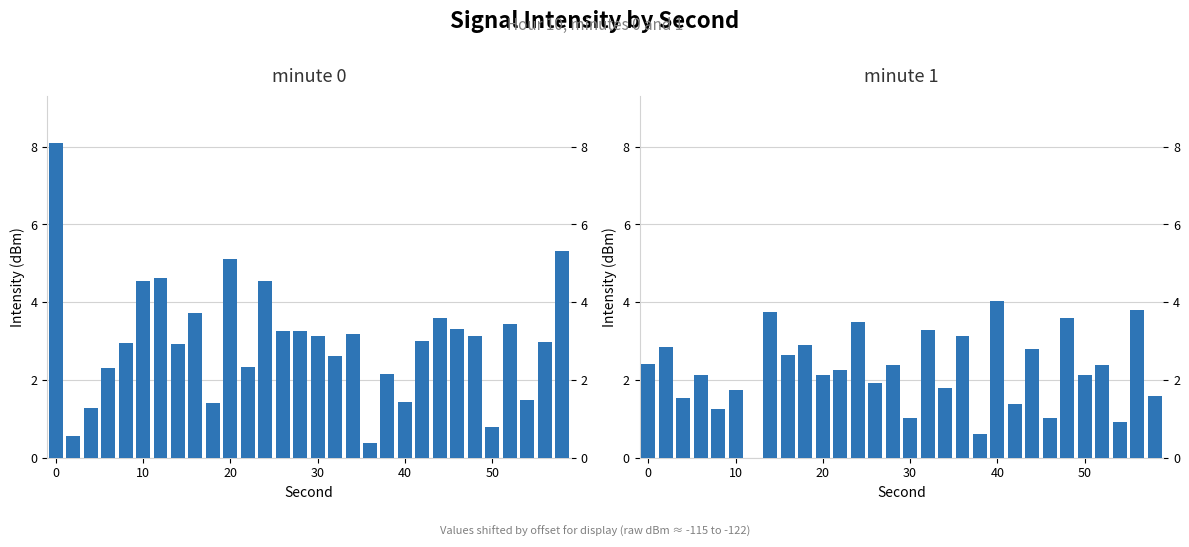

Is the value of minute 1 at 17 greater than the value of minute 0 at 18?

Yes